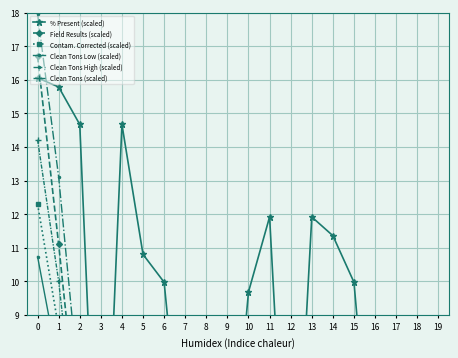

Reading left to right, what are all the values shown in this chart?

% Present (scaled): 16.1	15.8	14.7	0.0	14.7	10.8	10.0	3.6	2.2	2.8	9.7	11.9	0.3	11.9	11.4	10.0	2.8	2.8	7.2	0.0
Field Results (scaled): 16.7	11.1	5.1	0.0	5.1	1.1	0.7	0.0	0.0	0.0	0.7	4.1	0.0	4.0	5.7	0.7	0.3	0.2	0.6	0.0
Contam. Corrected (scaled): 12.3	8.6	3.8	0.0	3.8	0.8	0.5	0.0	0.0	0.0	0.5	3.5	0.0	3.5	3.6	0.7	0.2	0.2	0.5	0.0
Clean Tons Low (scaled): 10.7	7.4	2.6	0.0	2.6	0.6	0.4	0.0	0.0	0.0	0.4	2.5	0.0	2.4	2.9	0.4	0.1	0.1	0.3	0.0
Clean Tons High (scaled): 18.0	13.1	6.6	0.0	6.6	1.4	0.9	0.0	0.0	0.0	0.8	5.9	0.1	5.8	5.6	1.3	0.6	0.4	0.9	0.0
Clean Tons (scaled): 14.2	10.0	4.4	0.0	4.4	1.0	0.6	0.0	0.0	0.0	0.6	4.1	0.0	4.0	4.2	0.8	0.3	0.2	0.6	0.0